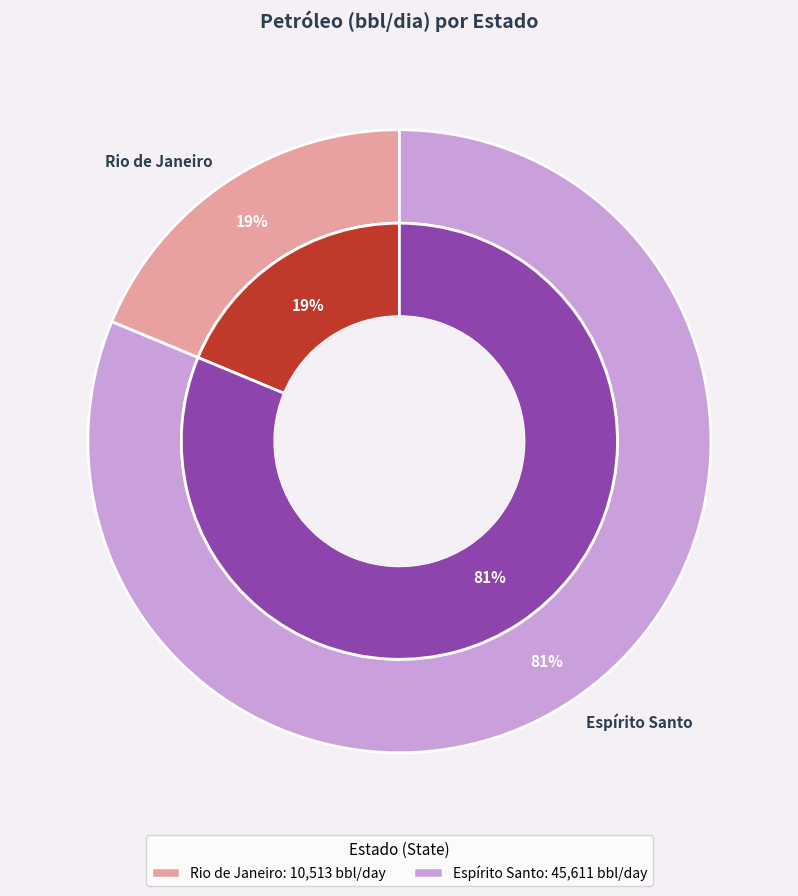

What is the smallest slice in the pie chart?

Rio de Janeiro